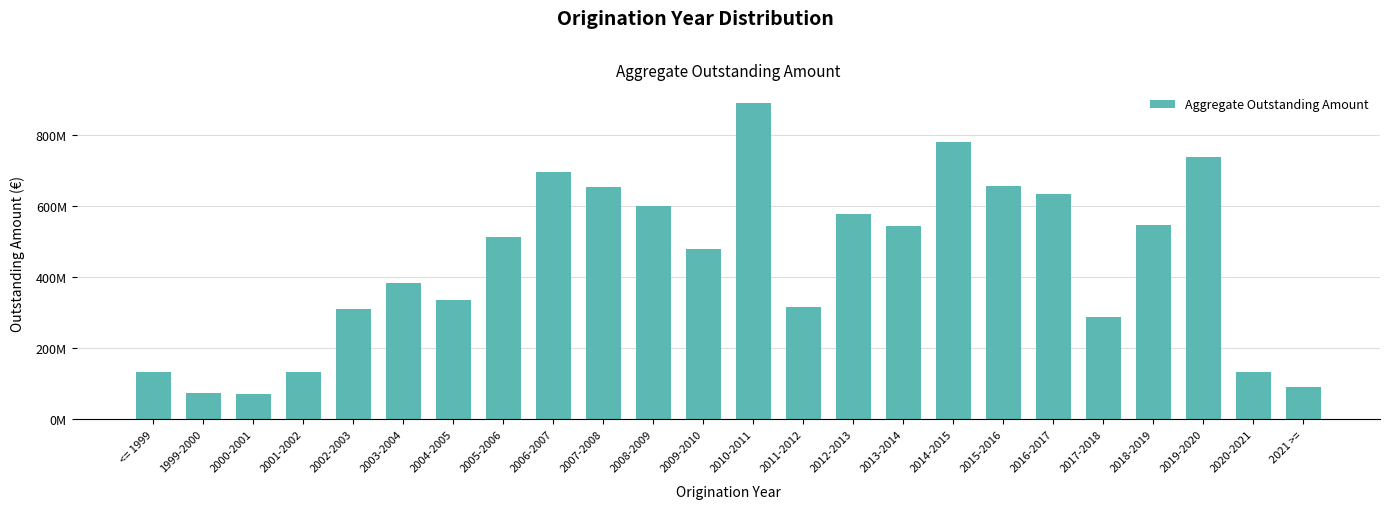

Rank the categories by value from lowest to highest.

2000-2001, 1999-2000, 2021 >=, <= 1999, 2020-2021, 2001-2002, 2017-2018, 2002-2003, 2011-2012, 2004-2005, 2003-2004, 2009-2010, 2005-2006, 2013-2014, 2018-2019, 2012-2013, 2008-2009, 2016-2017, 2007-2008, 2015-2016, 2006-2007, 2019-2020, 2014-2015, 2010-2011